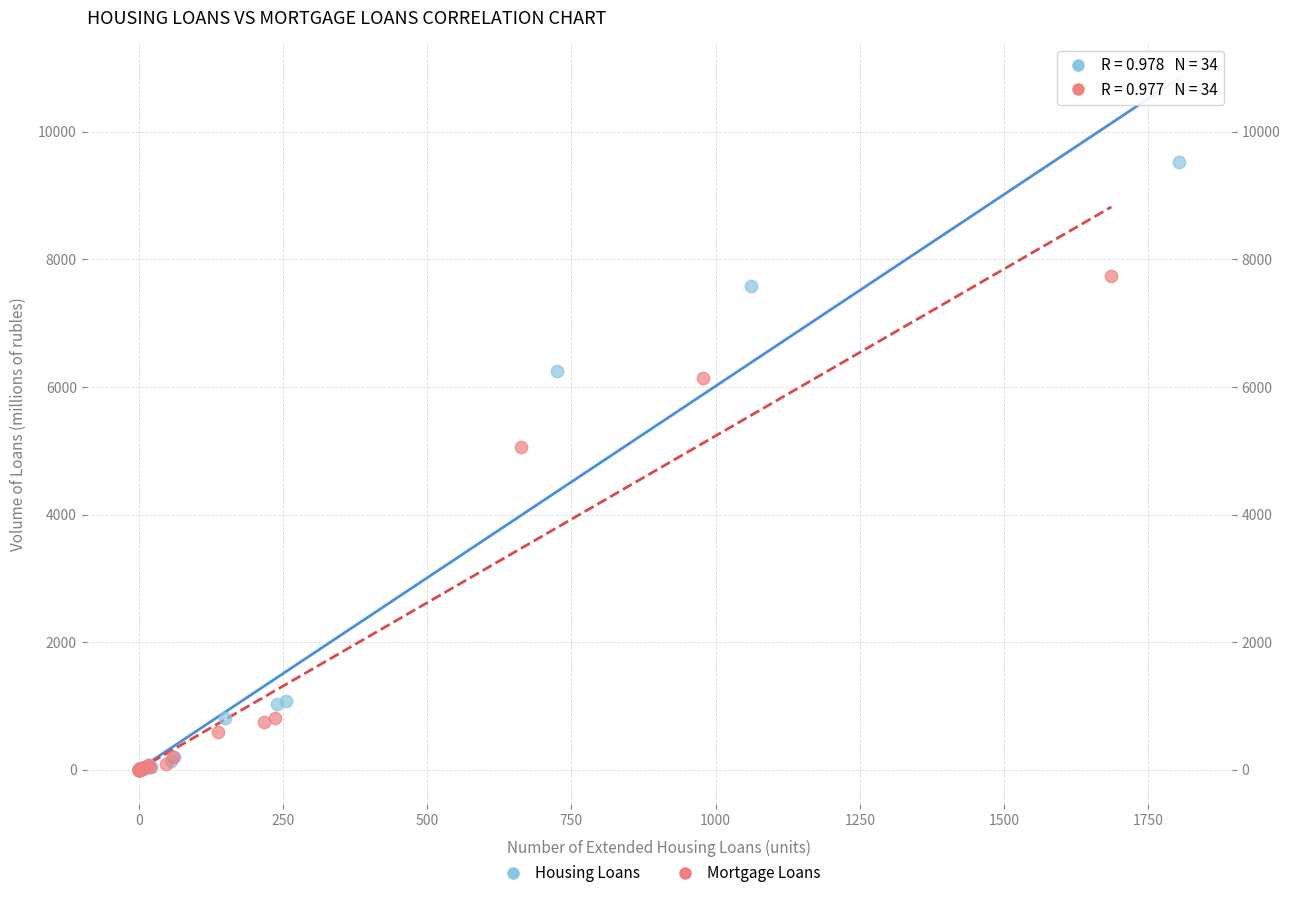

Which series contains the highest Y value?

Housing Loans